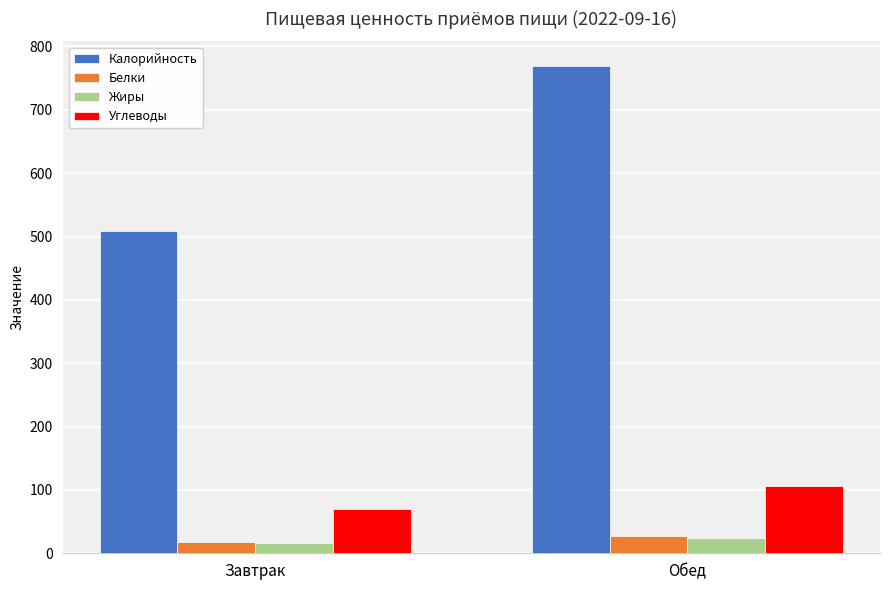

True or false: Углеводы has a value of 106.0 at Обед.

True